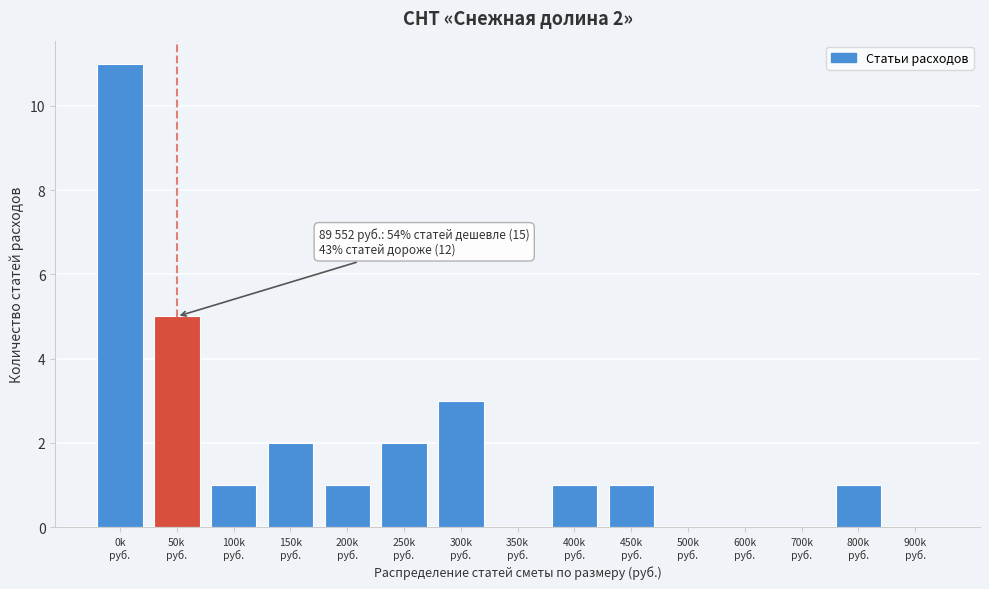

What is the greatest value displayed?

11